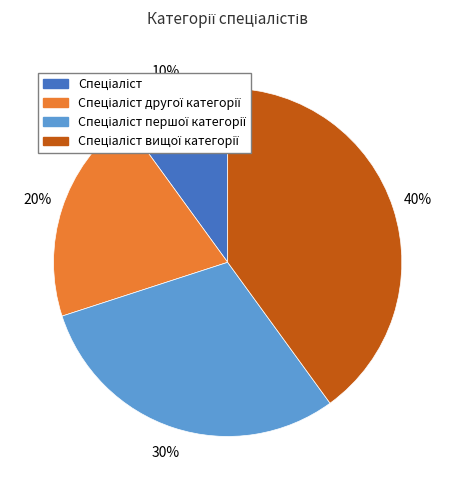

Is there any slice that represents more than half of the pie?

No